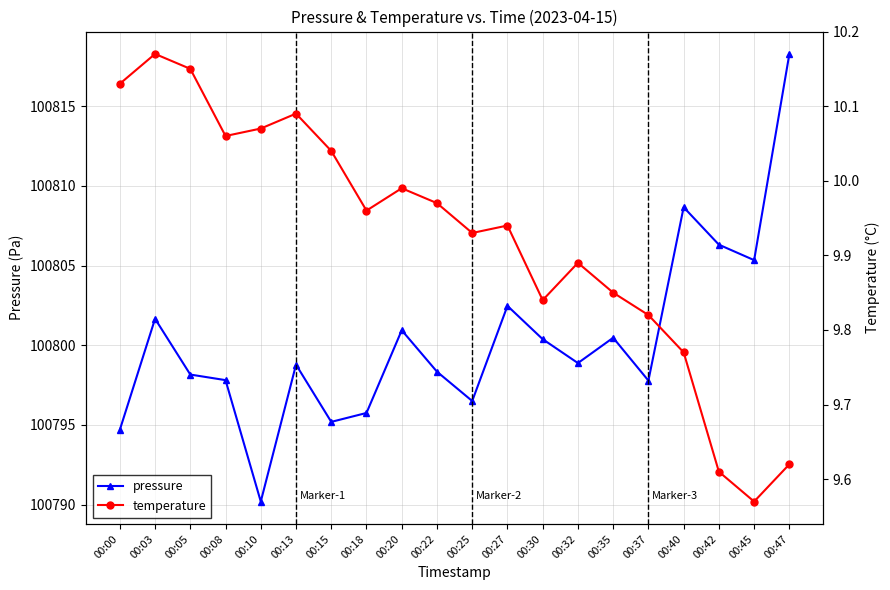

True or false: pressure has a value of 100794.7 at 00:00.

True